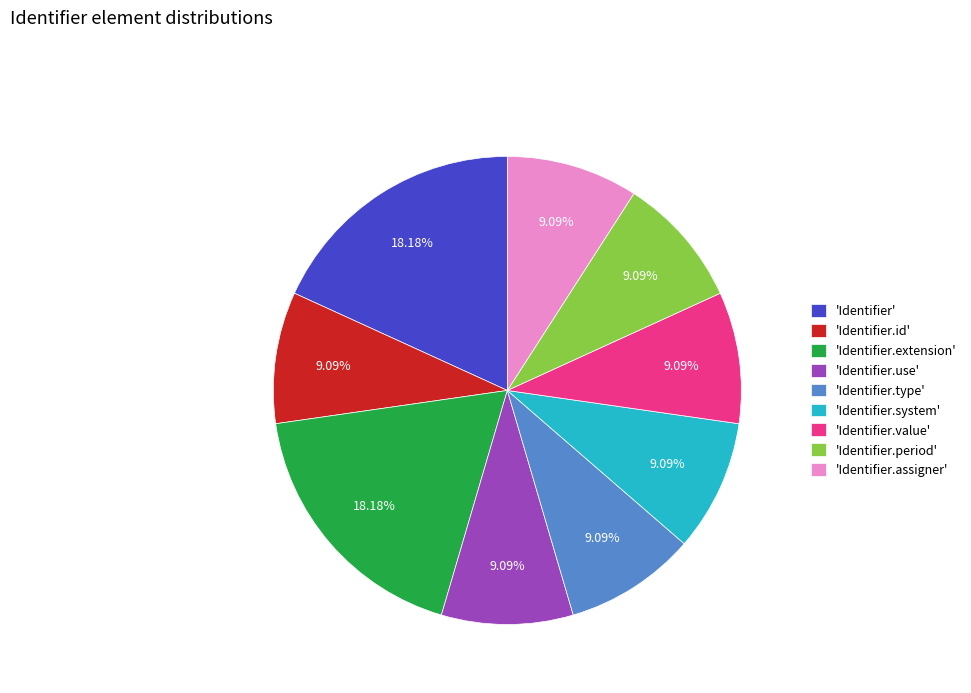

Which has a higher value, 'Identifier' or 'Identifier.use'?

'Identifier'